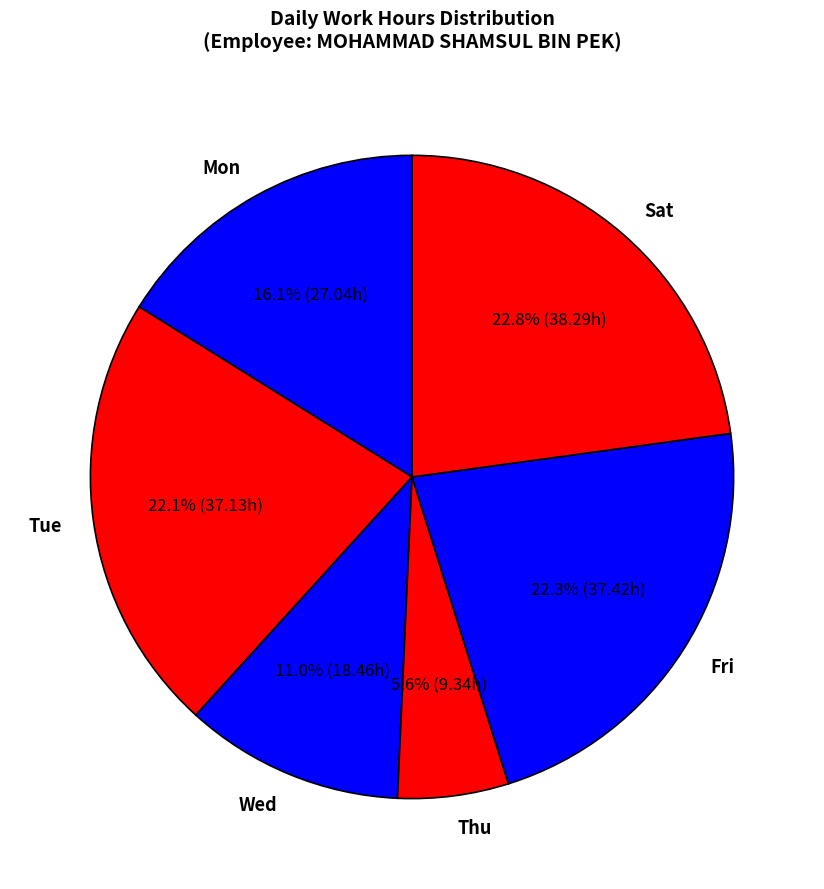

Which category has the biggest portion of the pie?

Sat